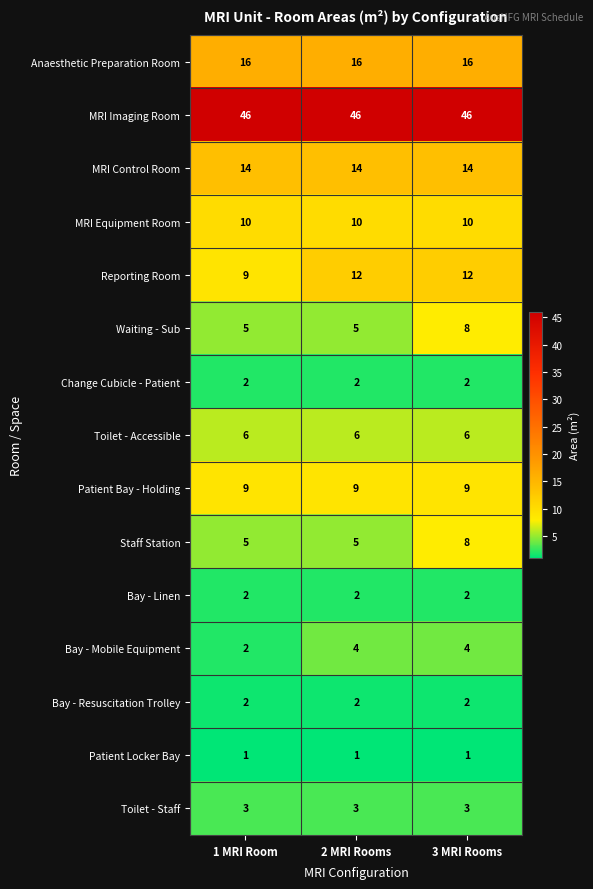

Is it true that Reporting Room equals 9 at 1 MRI Room?

True